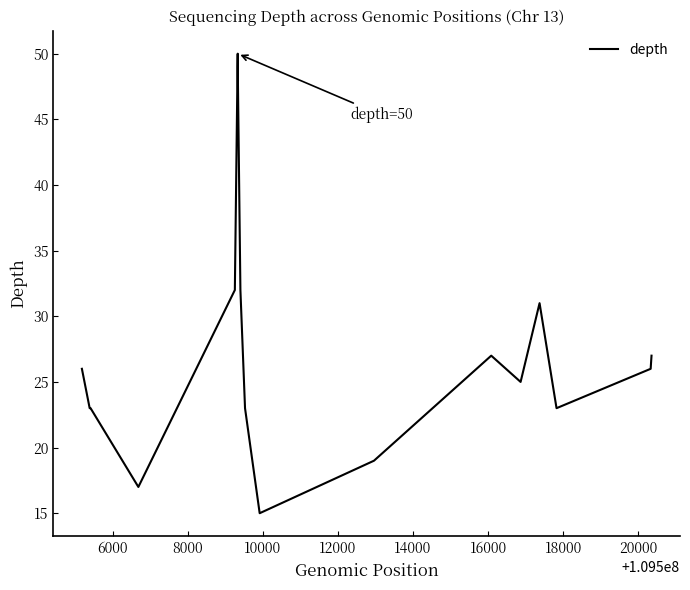

What is the average value?

28